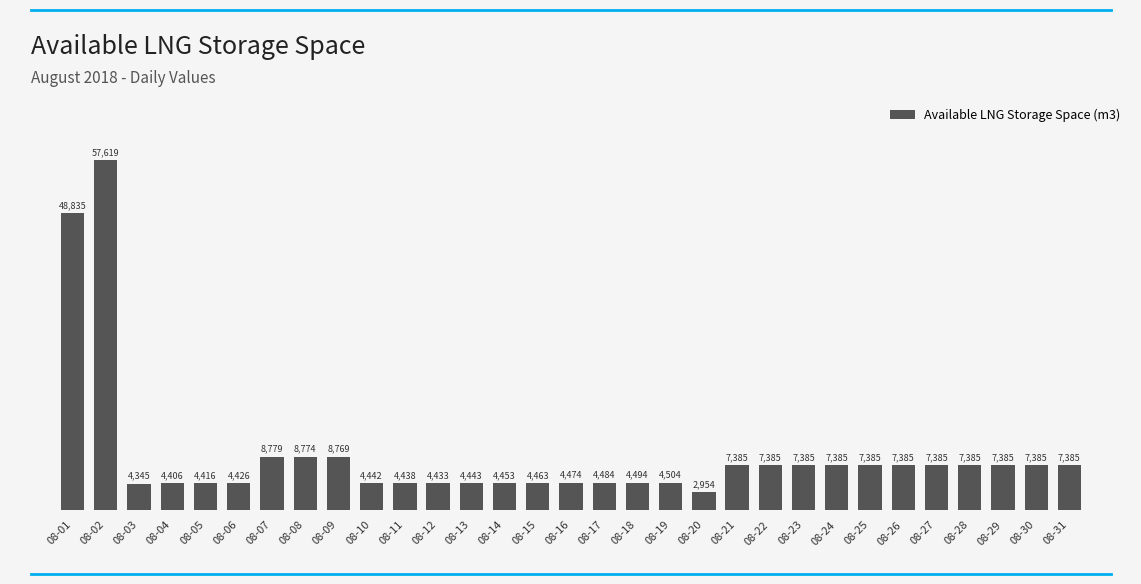

Reading right to left, list all the values displayed in this chart.

08-31=7385	08-30=7385	08-29=7385	08-28=7385	08-27=7385	08-26=7385	08-25=7385	08-24=7385	08-23=7385	08-22=7385	08-21=7385	08-20=2954	08-19=4504	08-18=4494	08-17=4484	08-16=4474	08-15=4463	08-14=4453	08-13=4443	08-12=4433	08-11=4438	08-10=4442	08-09=8769	08-08=8774	08-07=8779	08-06=4426	08-05=4416	08-04=4406	08-03=4345	08-02=57619	08-01=48835